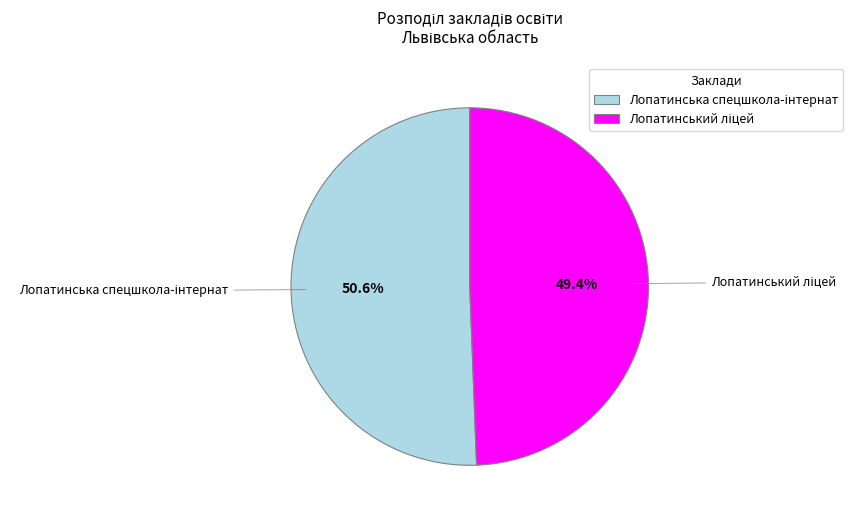

Does any single category account for the majority?

Yes